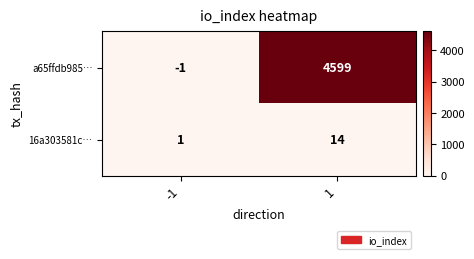

At which category is the sum across all series the highest?

1